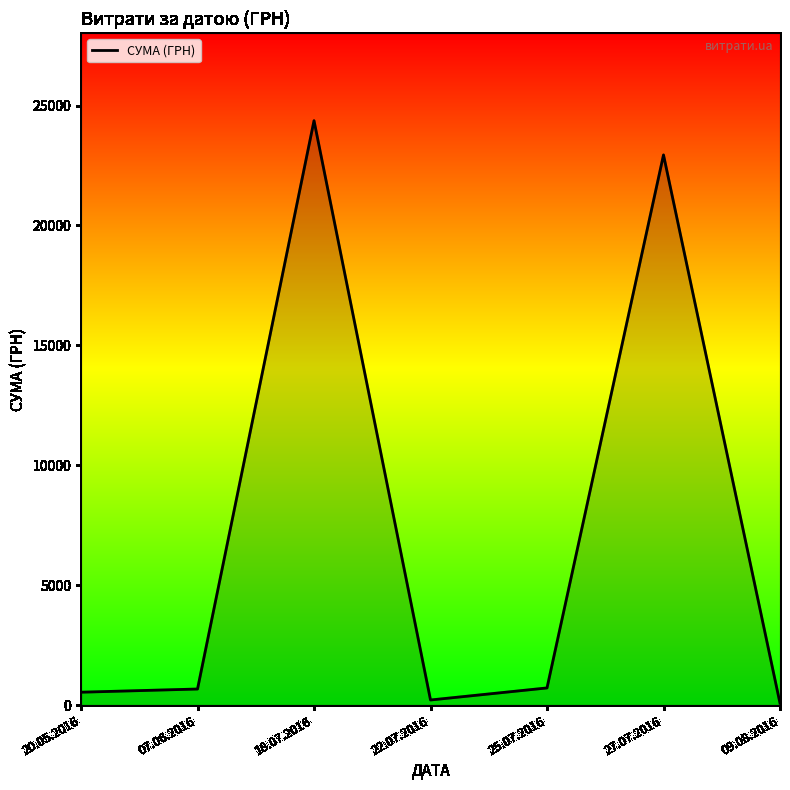

What is the change in value from 07.06.2016 to 18.07.2016?

+23699.0